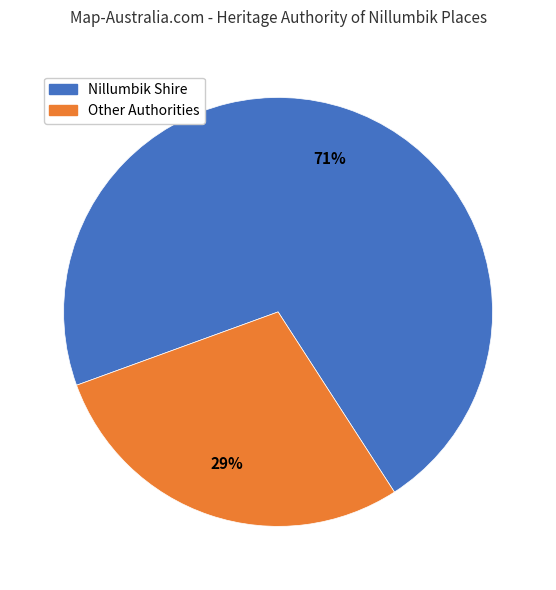

How many slices are in this pie chart?

2